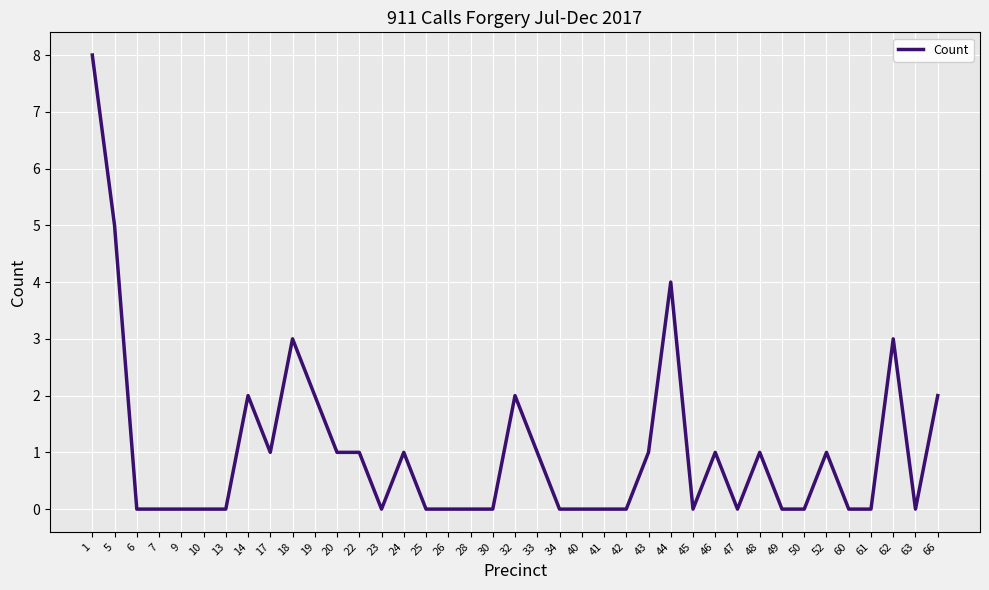

What is the change in value from 10 to 46?

+1